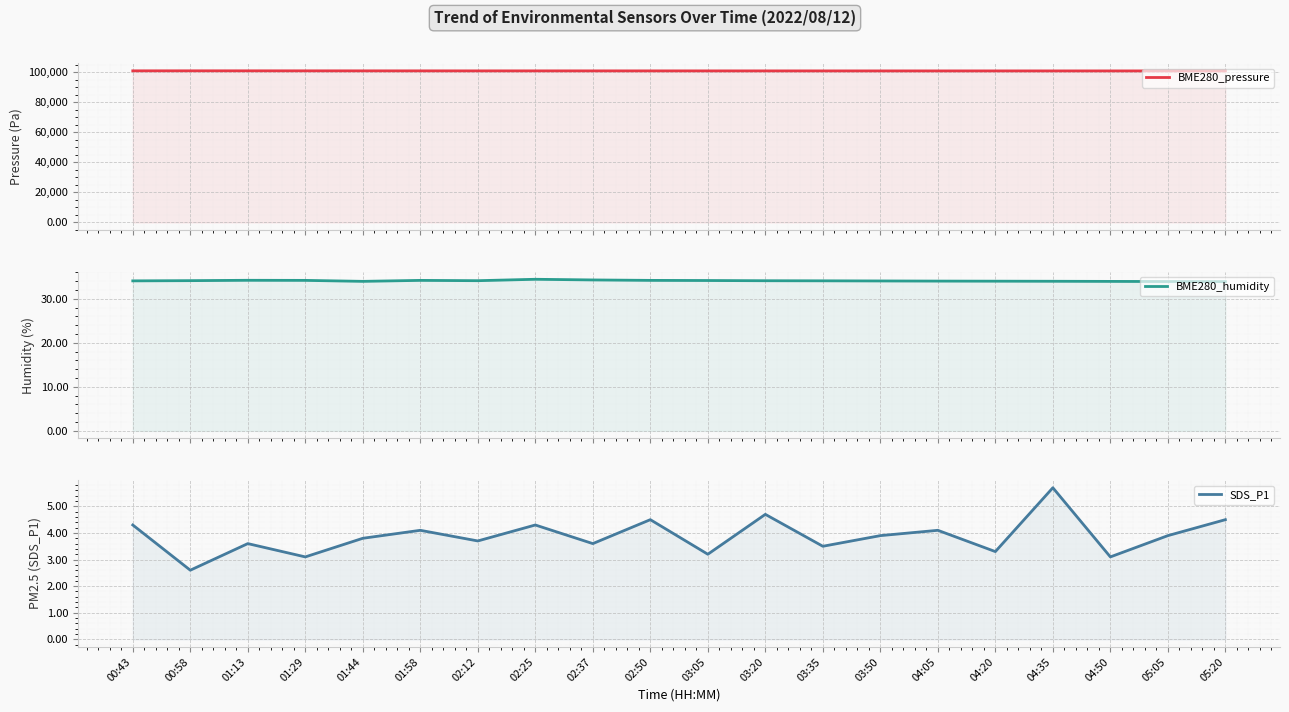

True or false: BME280_humidity and BME280_pressure cross at least once.

False